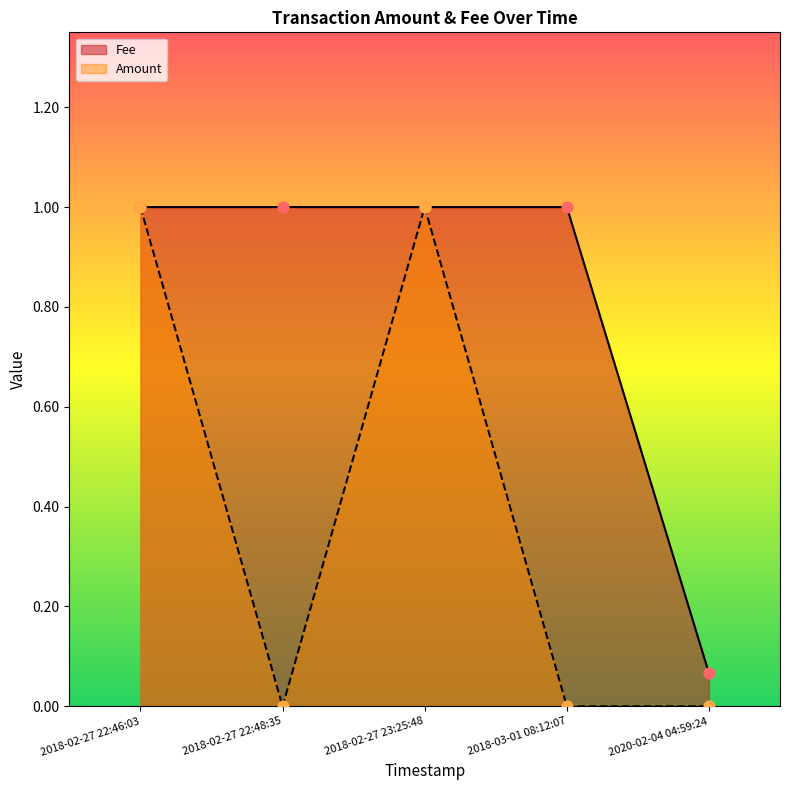

Is the value of Fee at 2018-02-27 23:25:48 greater than the value of Amount at 2018-03-01 08:12:07?

Yes